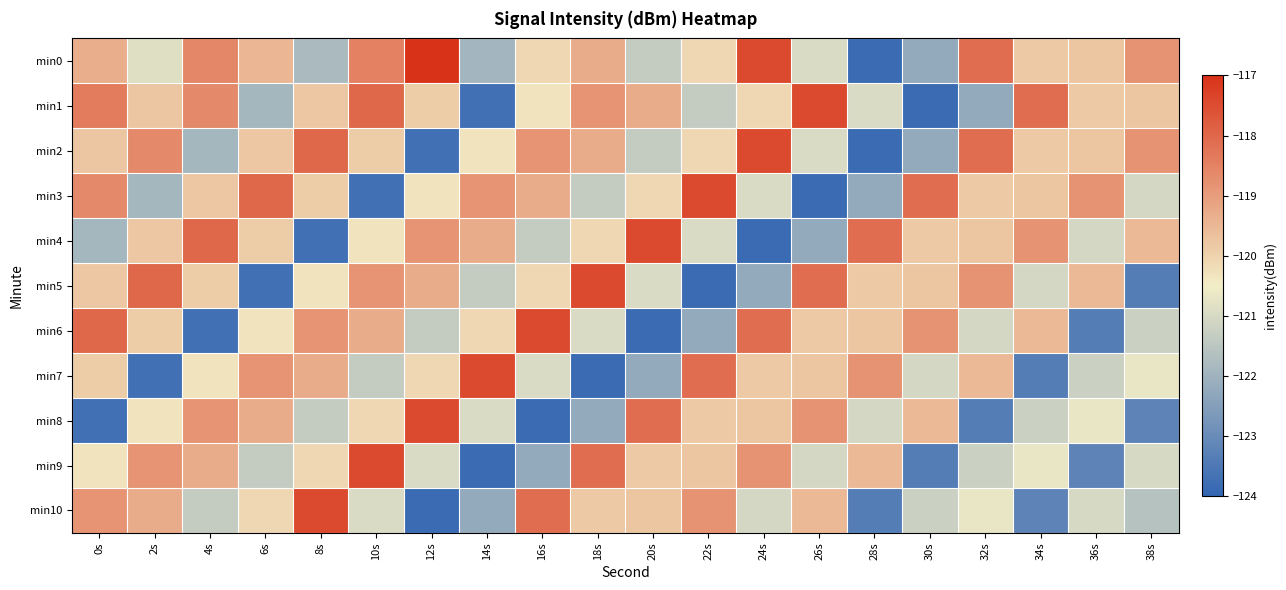

What is the total value across all series at 32s?

-1322.7